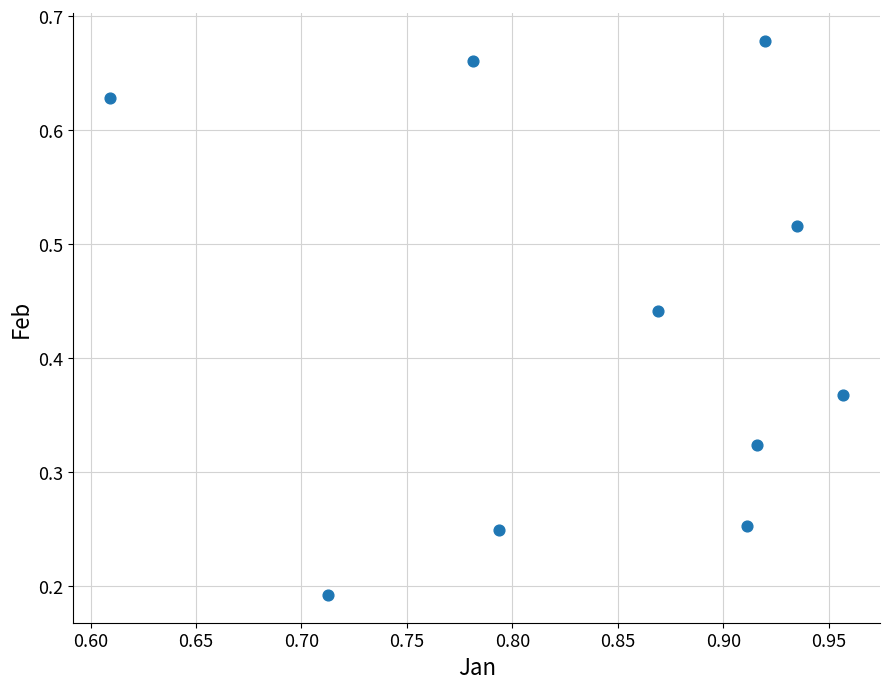

What is the average X value?

0.8